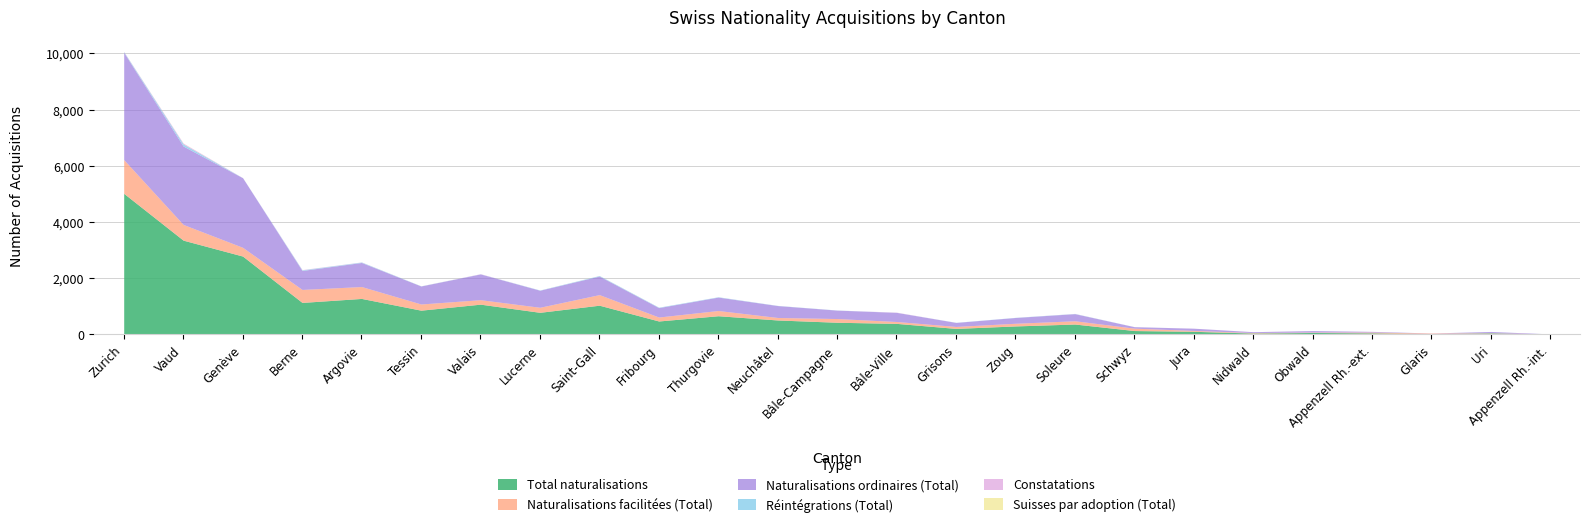

Rank the series by their maximum value, from highest to lowest.

Total naturalisations, Naturalisations ordinaires (Total), Naturalisations facilitées (Total), Réintégrations (Total), Constatations, Suisses par adoption (Total)